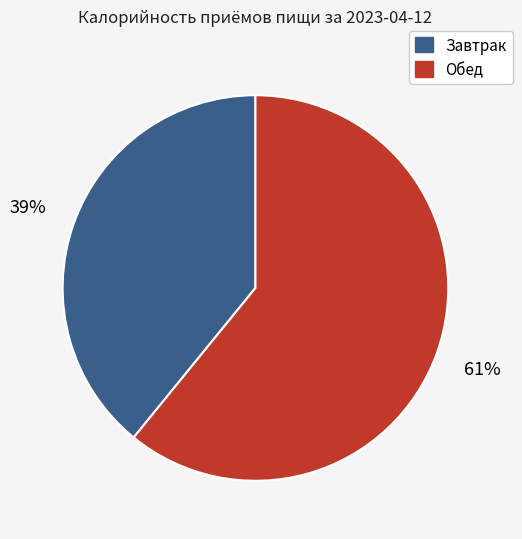

Is there a majority slice in this chart?

Yes